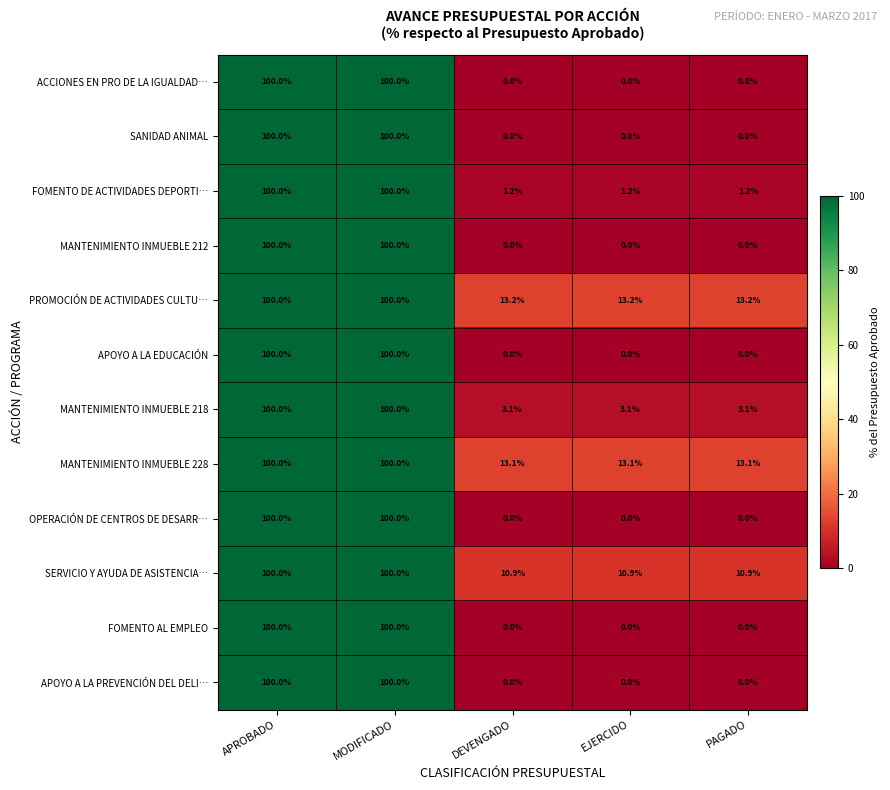

What is the difference between the maximum and second lowest values in the ACCIONES EN PRO DE LA IGUALDAD… series?

100.0